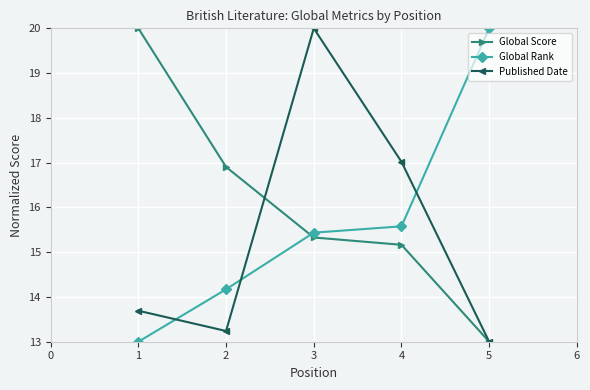

What is the total value across all series at 1?

46.7